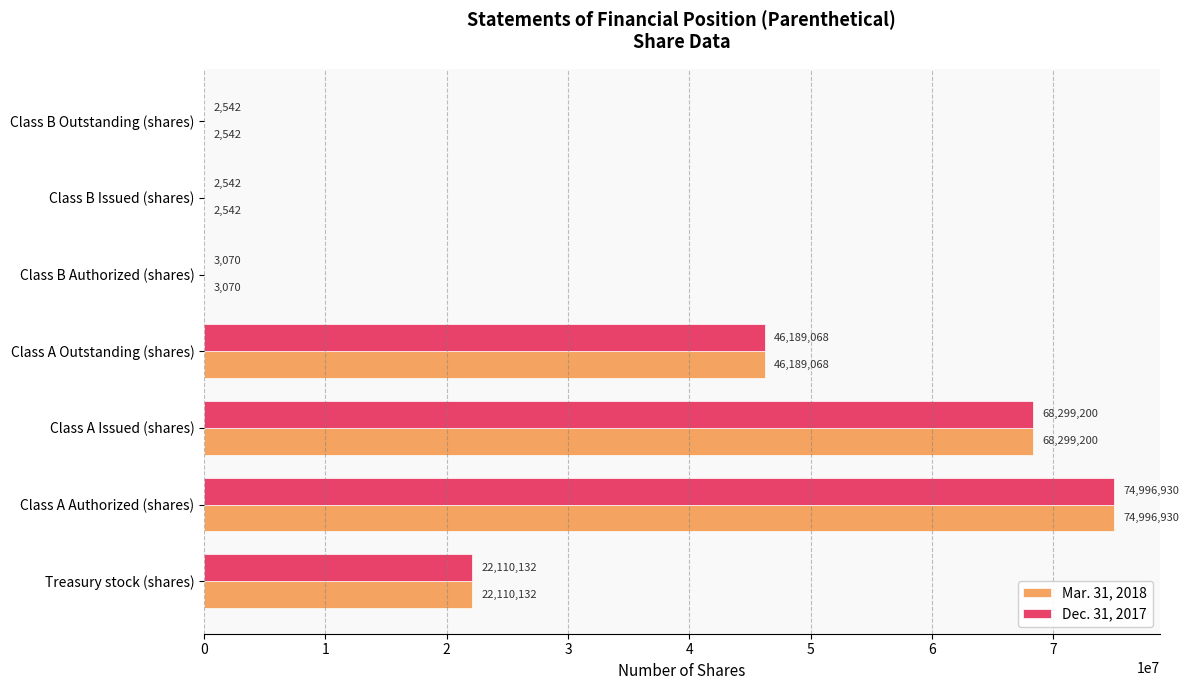

Is it true that Mar. 31, 2018 equals 2542 at Class B Issued (shares)?

True